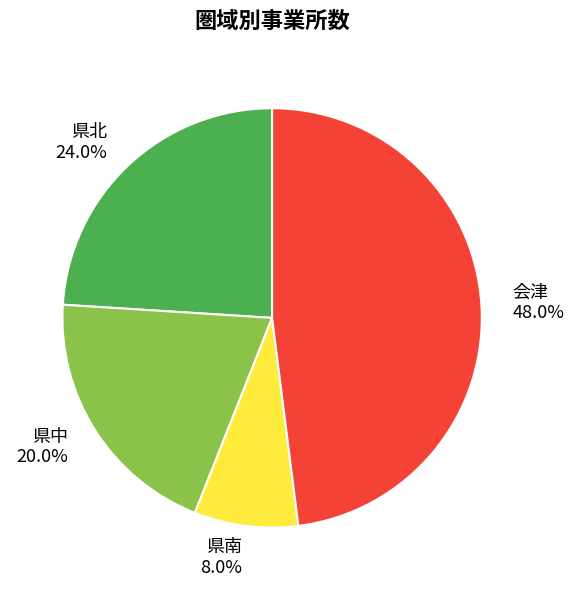

Between 県南 and 県中, which is larger?

県中